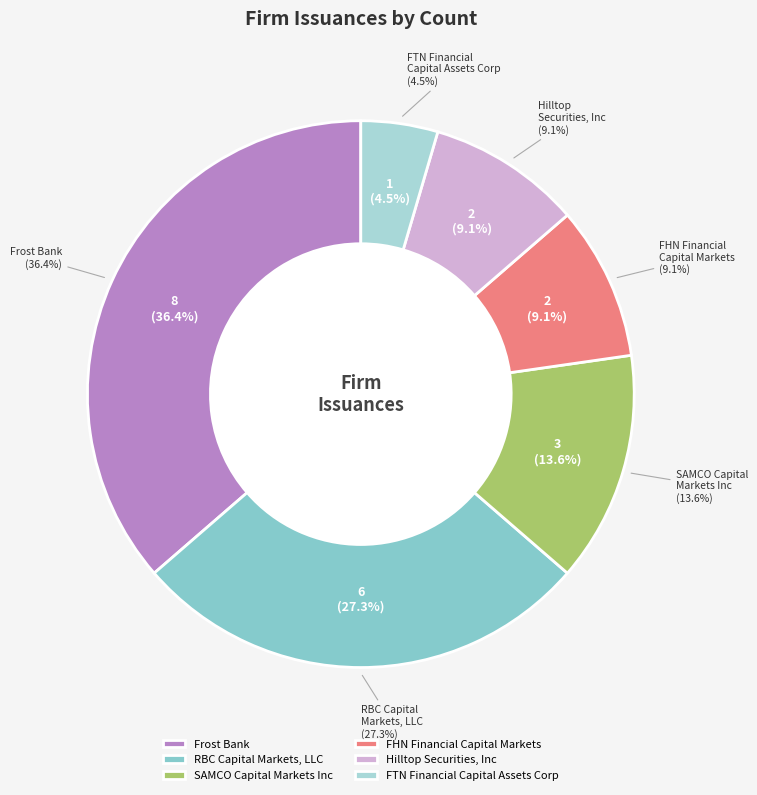

Which category has the smallest portion of the pie?

FTN Financial Capital Assets Corp